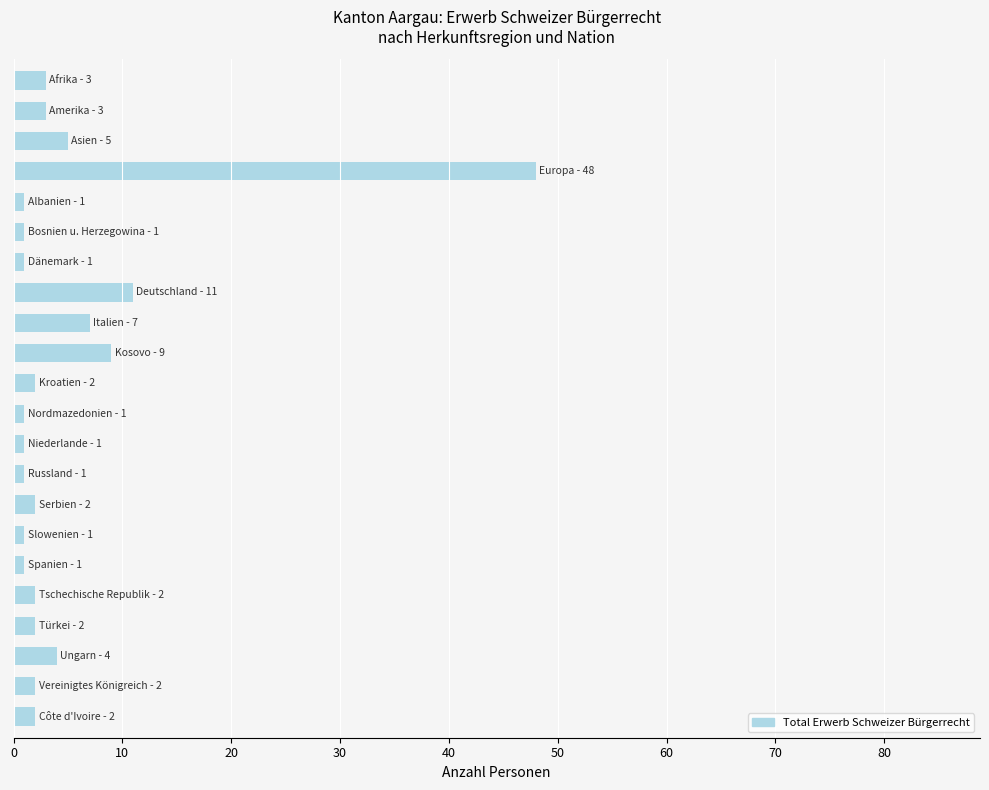

What is the difference between the maximum and second lowest values?

47